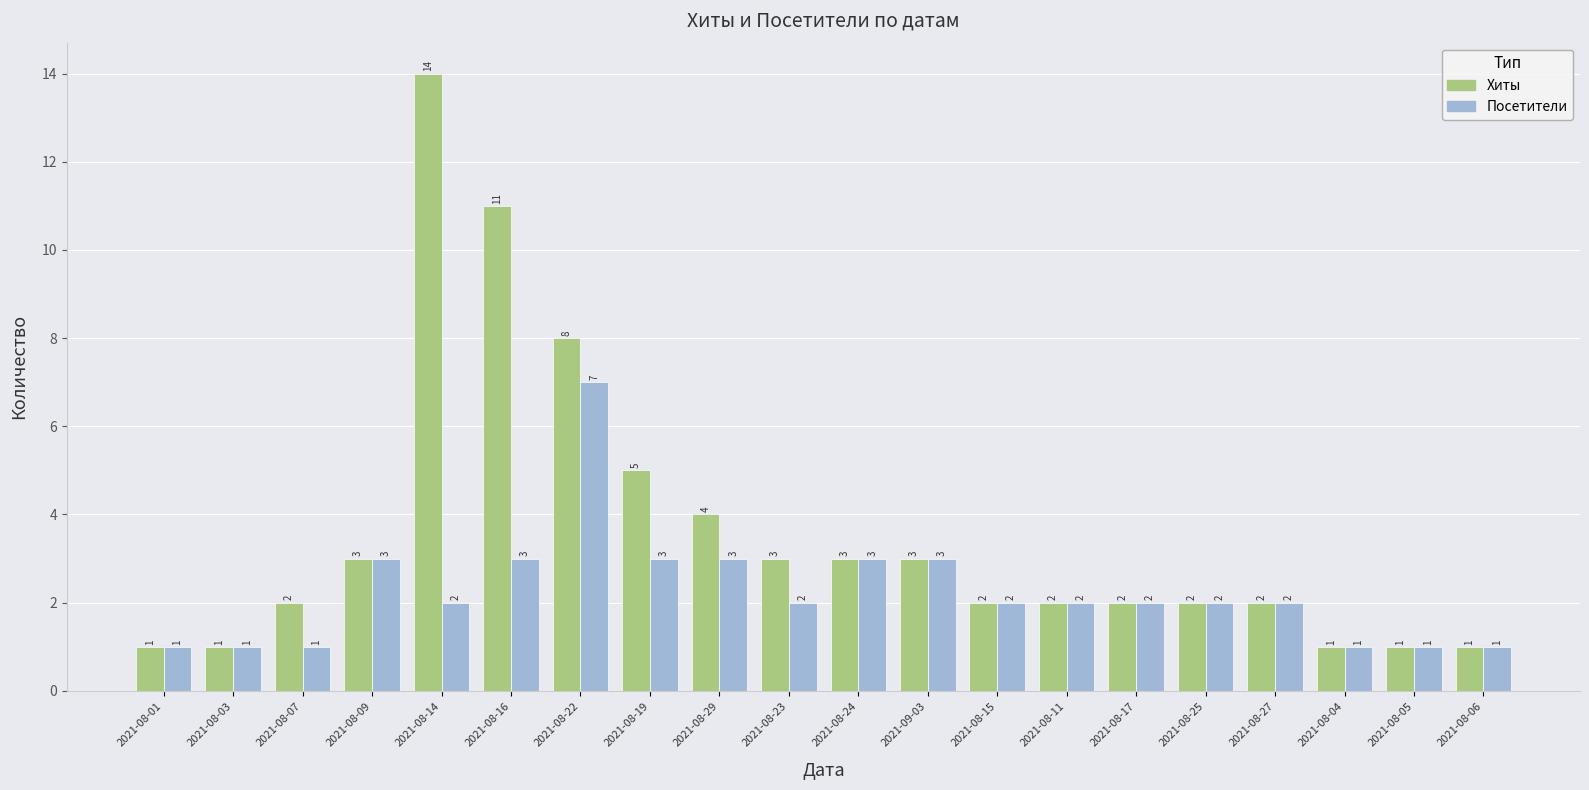

What is the label of the 19th bar from the left?

2021-08-05